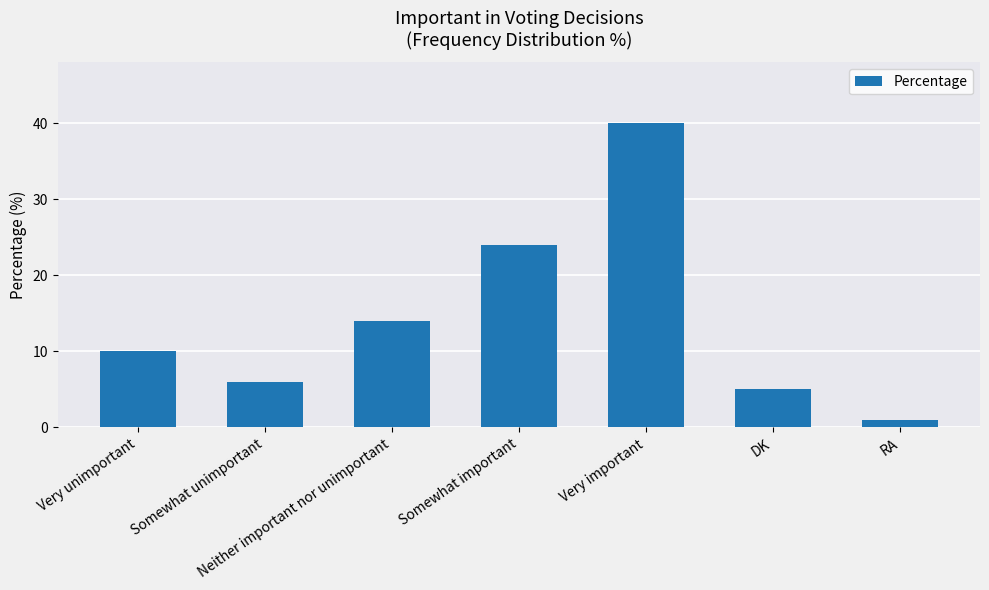

What is the label of the 5th bar from the right?

Neither important nor unimportant